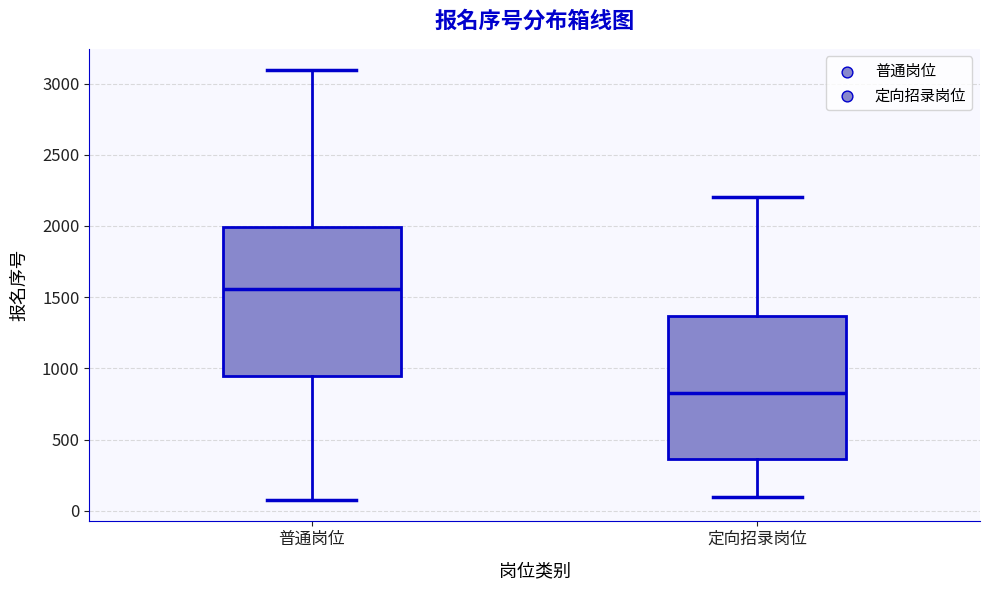

Where does the median line of the box for 定向招录岗位 sit on the y-axis? The values are not printed on the chart, so give them approximately, as read against the axis.

800